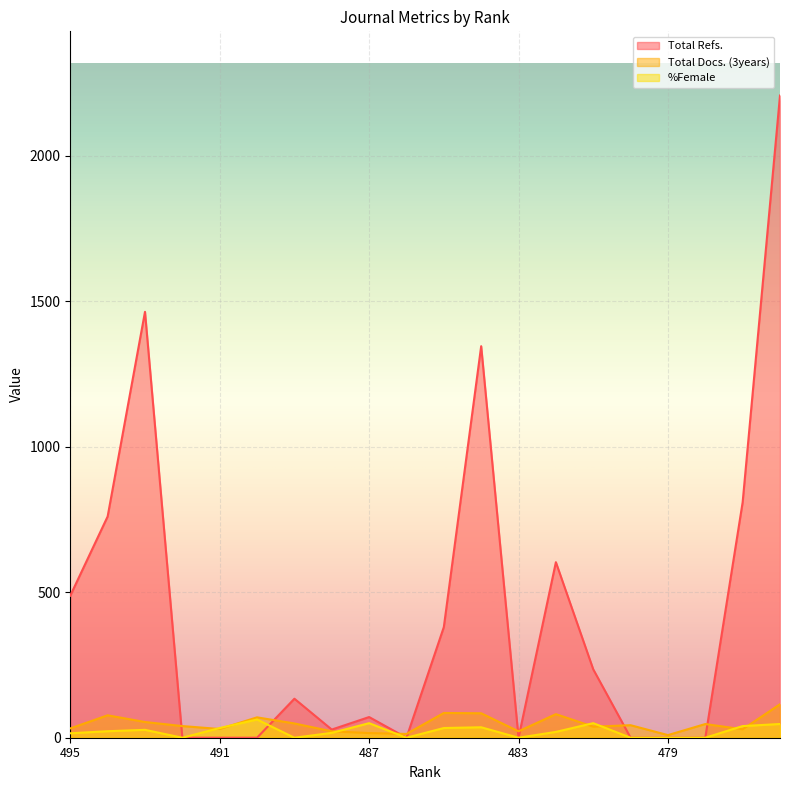

True or false: %Female and Total Refs. cross at least once.

True